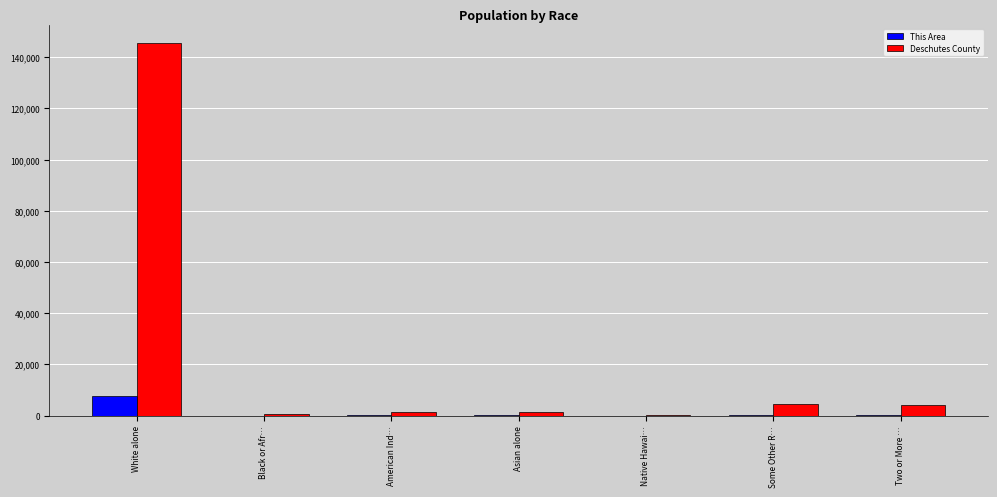

True or false: Deschutes County has a value of 3993 at Two or More ….

True